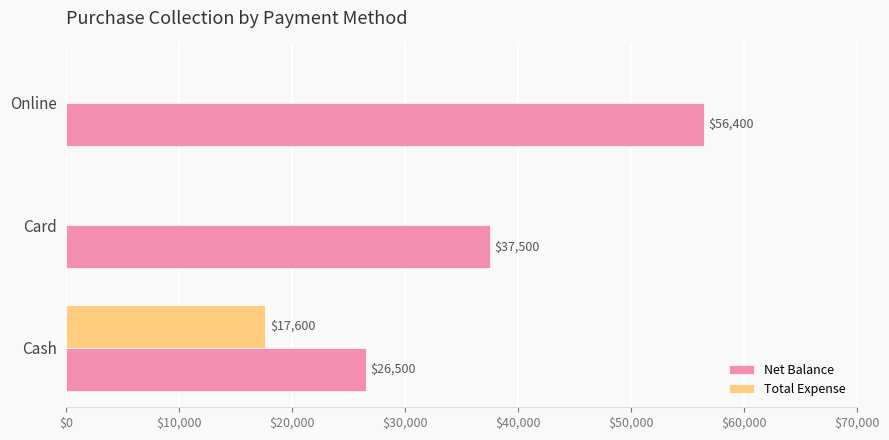

What is the sum of the Net Balance values at Online and Card?

93900